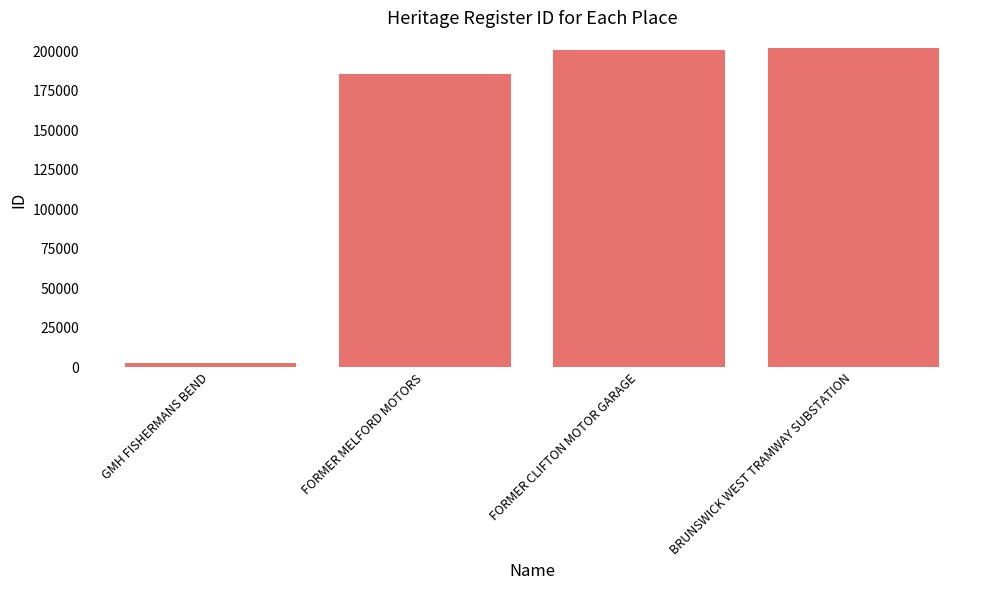

What is the label of the 1st bar from the left?

GMH FISHERMANS BEND